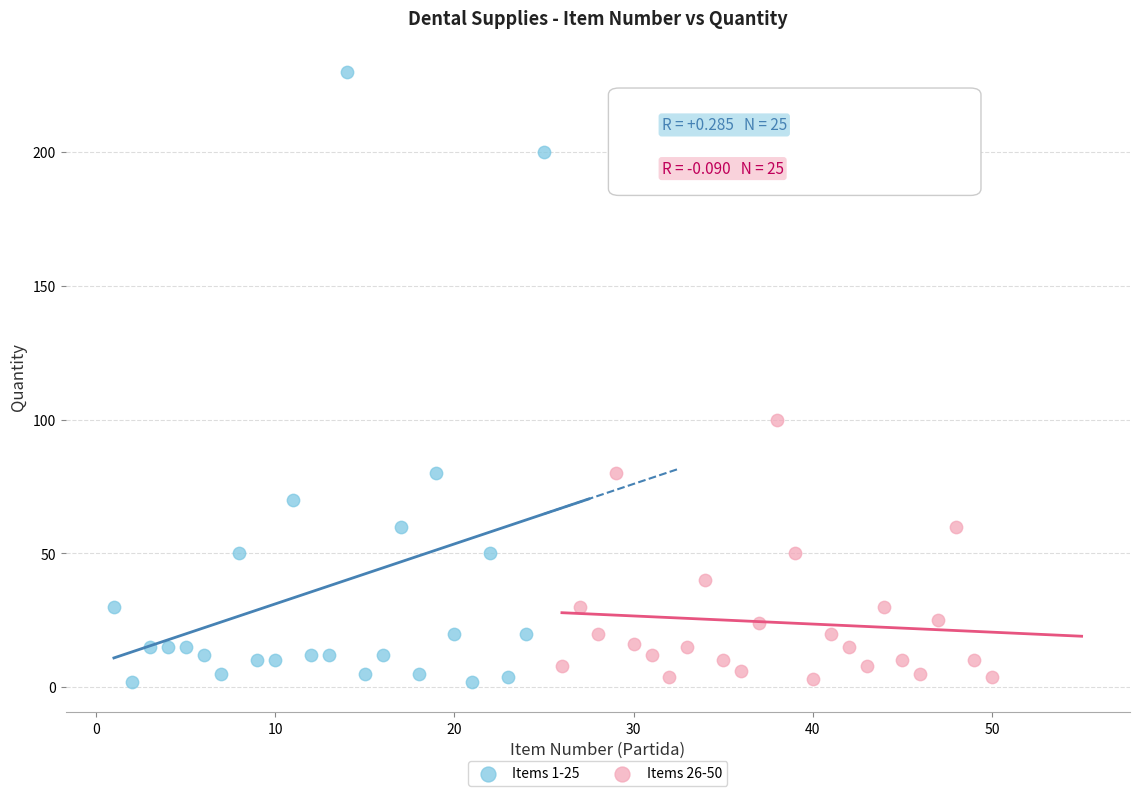

Which series has the widest spread of Y values?

Items 1-25